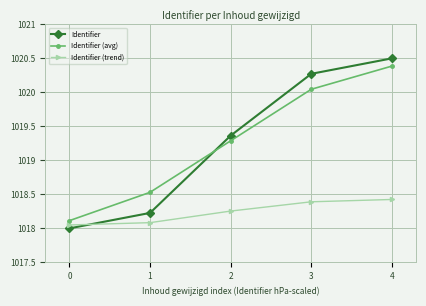

True or false: Identifier (avg) has more than 1 interior local peaks.

False